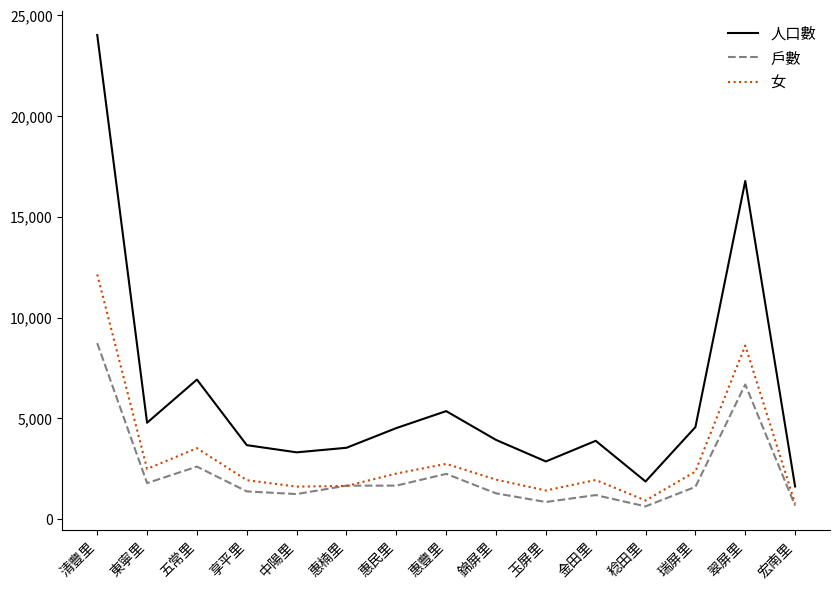

The value of 人口數 at 金田里 is 6679. True or false?

False